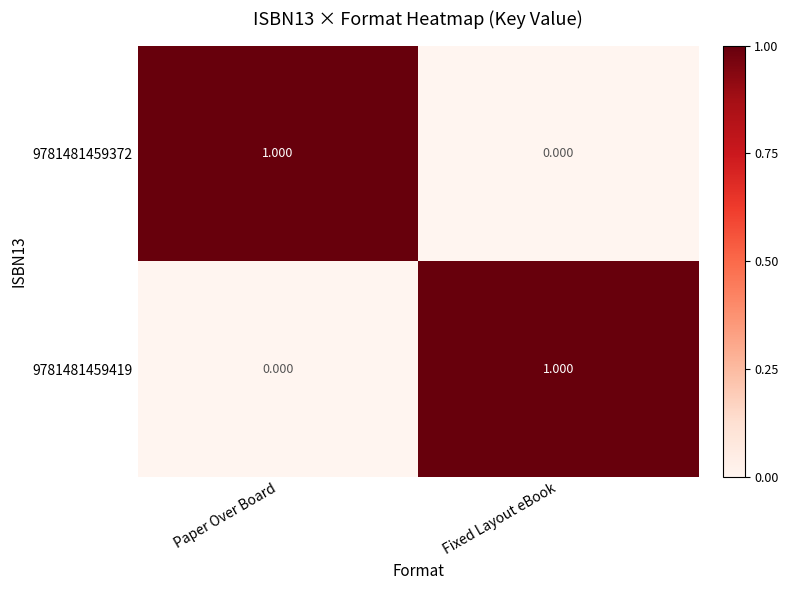

What is the maximum value shown in the chart?

1